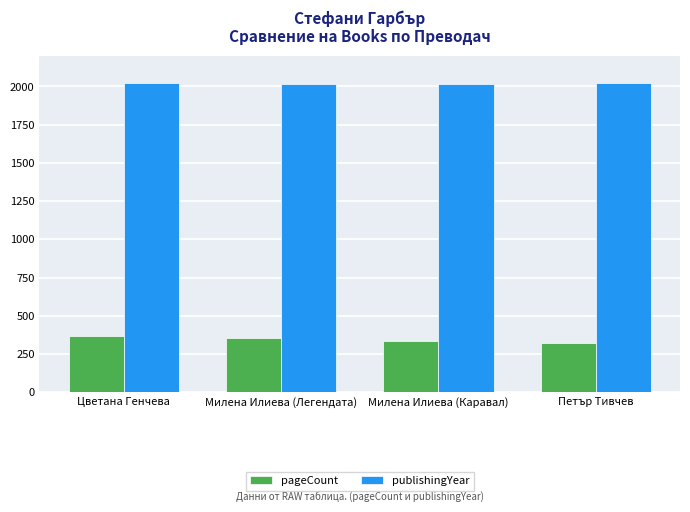

How many data points does each series have?

4